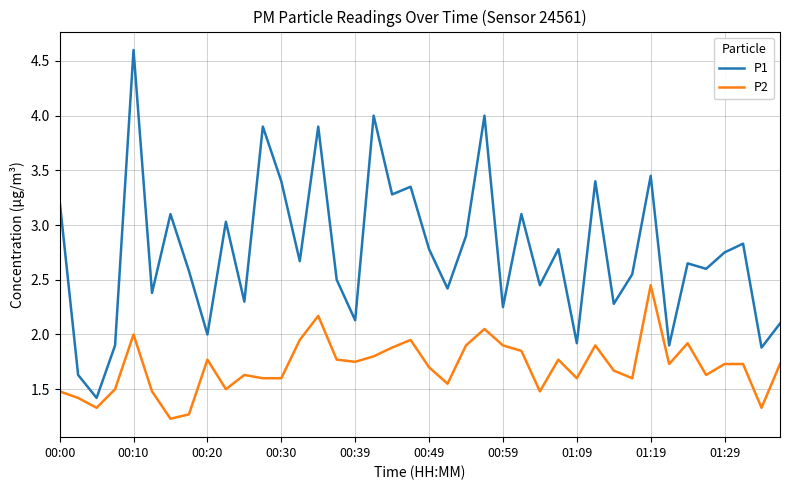

True or false: P2 and P1 cross at least once.

False